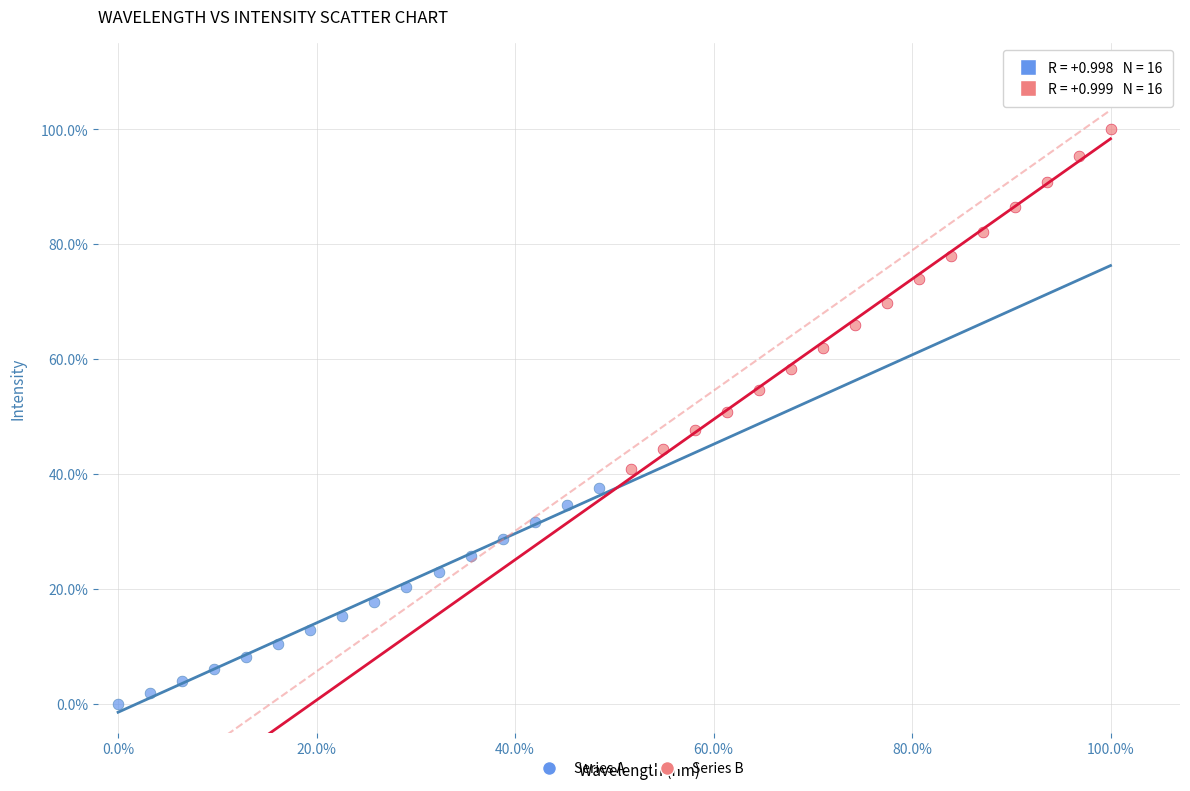

Which series contains the highest Y value?

Series B